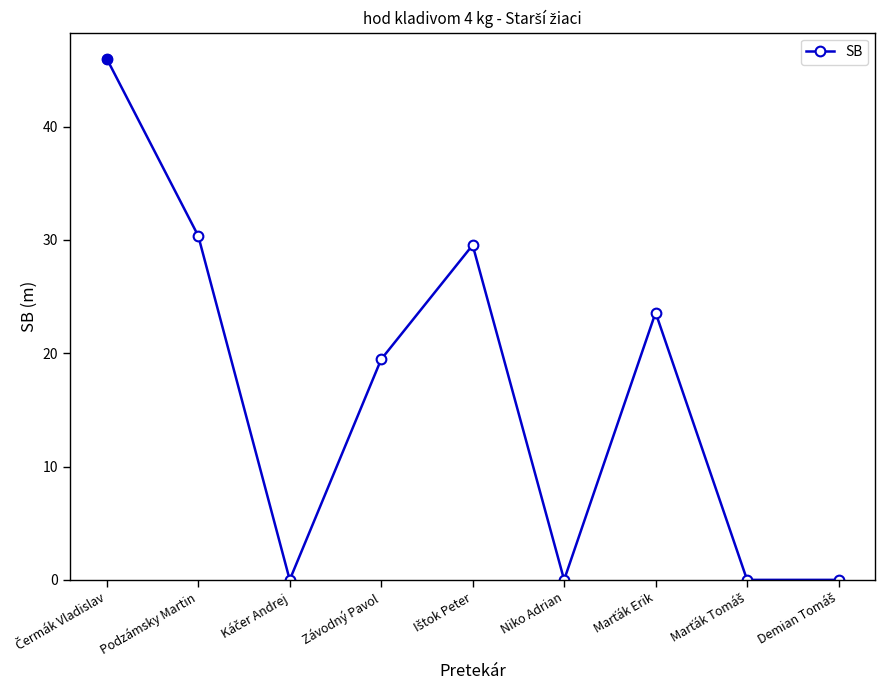

What is the difference between the maximum and minimum values?

46.0